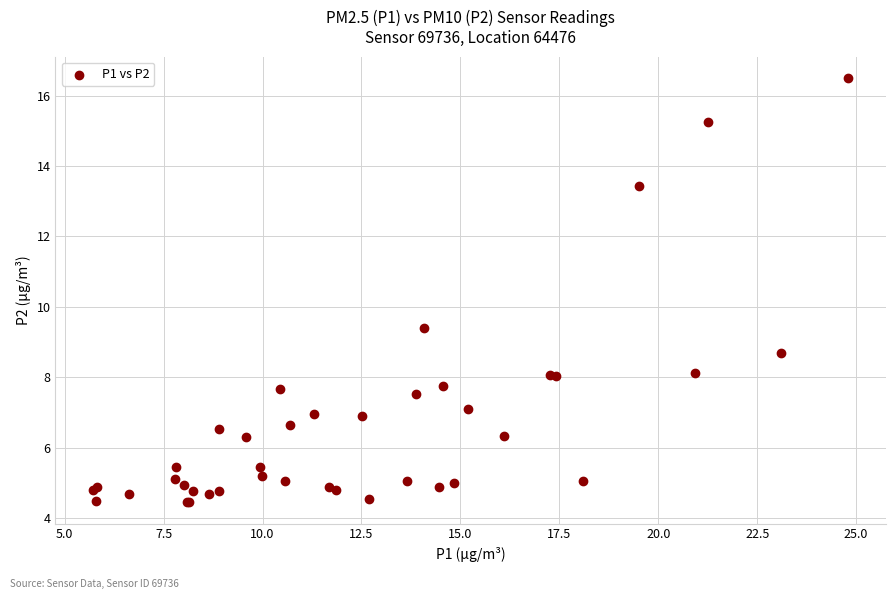

What Y value in the scatter plot is closest to 10?

9.4